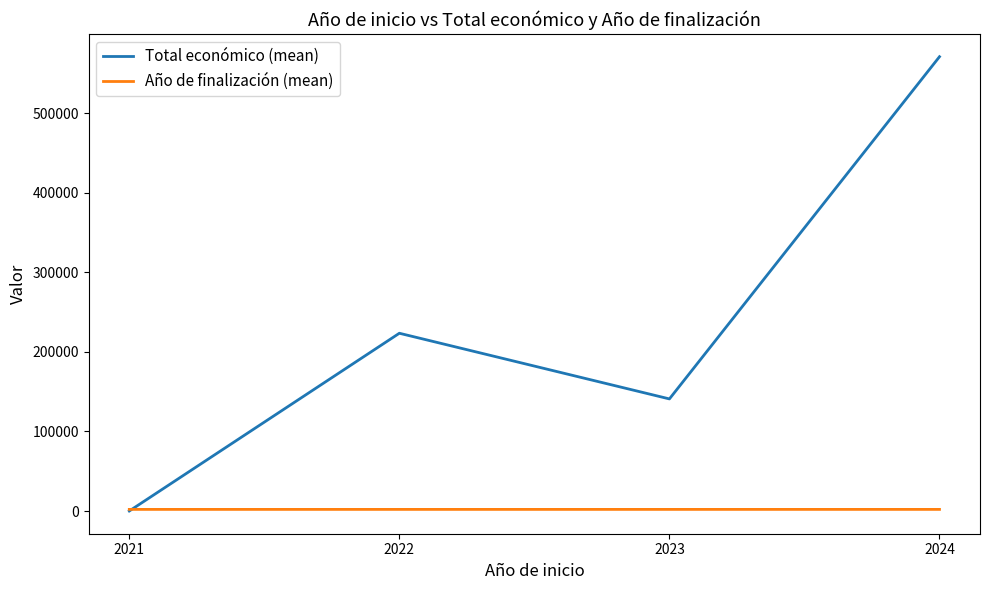

At which label does Total económico (mean) reach its peak?

2024